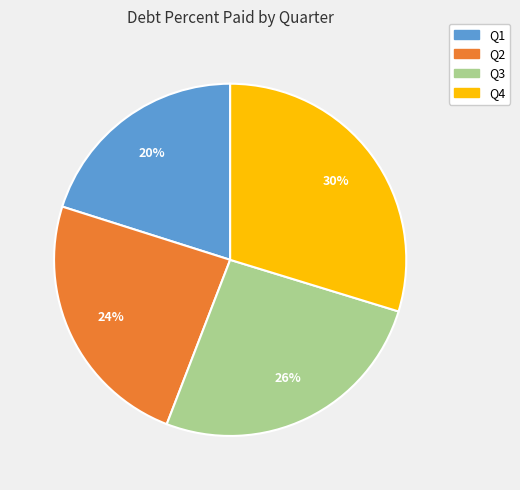

What is the largest slice in the pie chart?

Q4